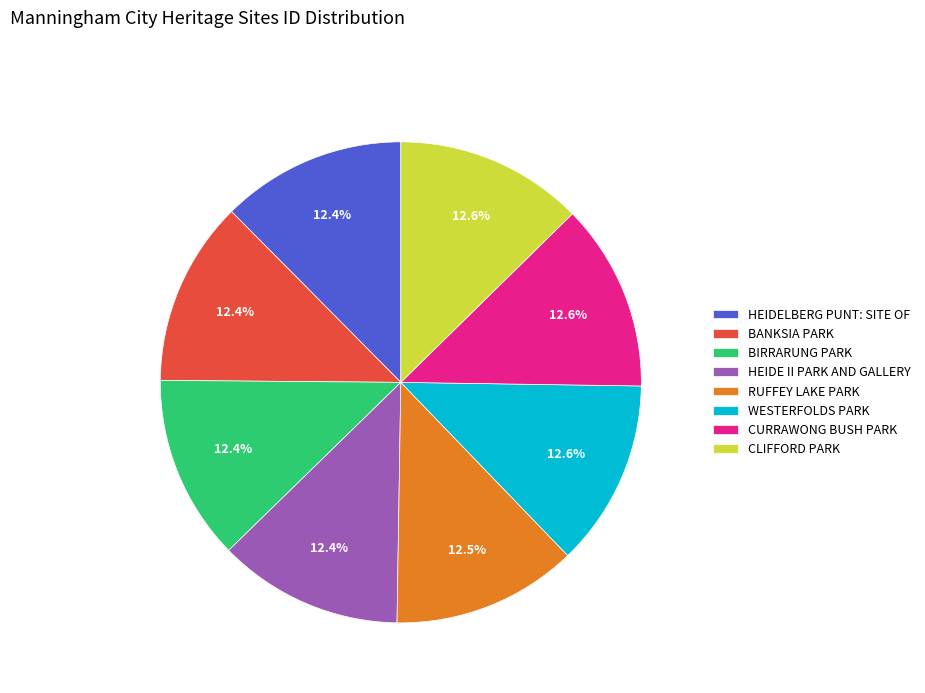

What percentage is the BIRRARUNG PARK slice, to the nearest percent?

12%